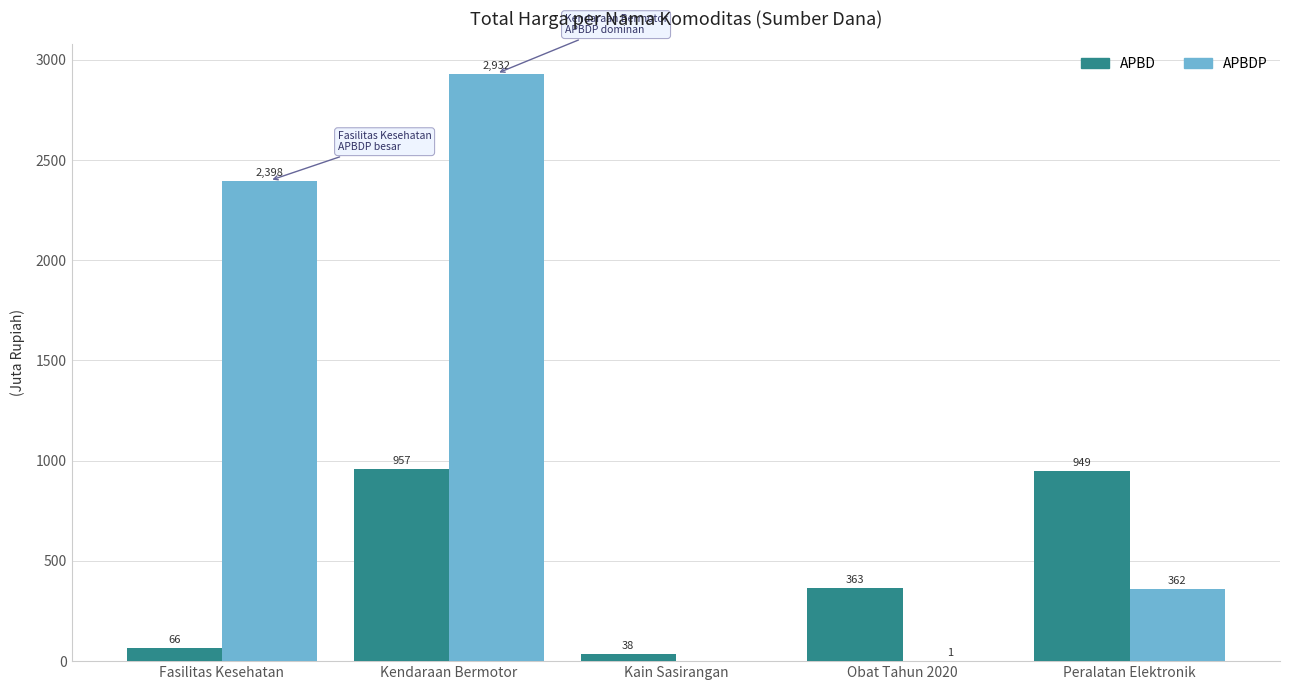

Which series has the widest spread of values?

APBDP